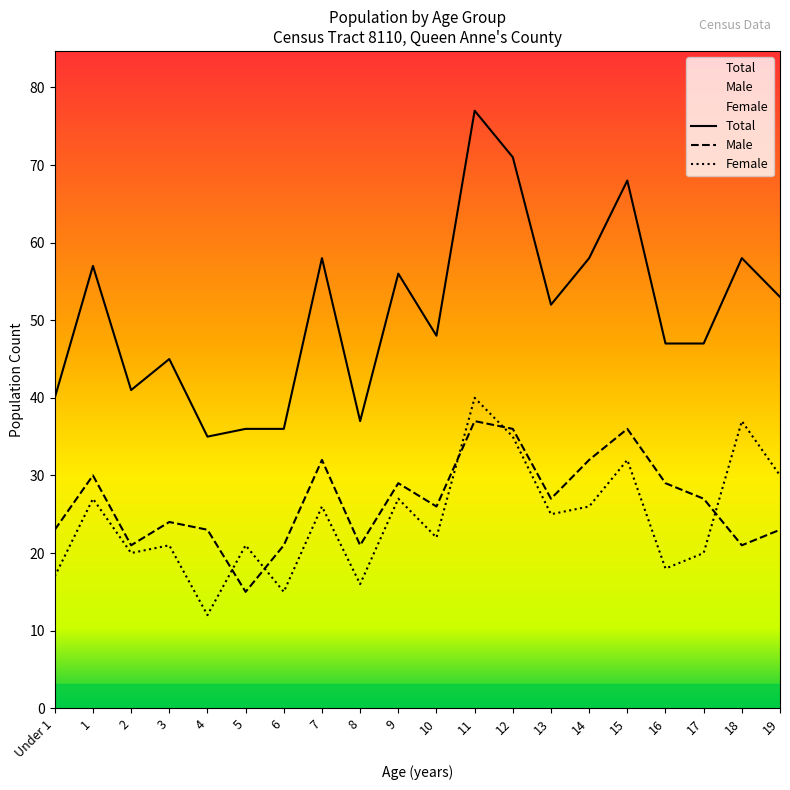

At which label does Total first exceed 52?

1